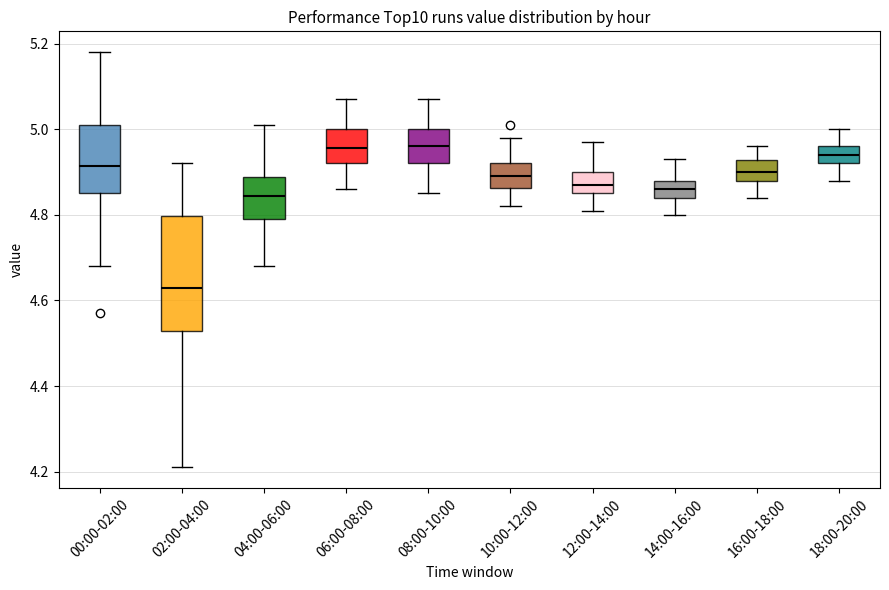

Reading left to right, read every box against the y-axis: the position of its median line, the range the box covers, and the ends of its whiskers. The values are not printed on the chart, so give them approximately, as read against the axis.

00:00-02:00: median 4.92, box 4.86 to 5.02, whiskers 4.68 to 5.18
02:00-04:00: median 4.64, box 4.52 to 4.80, whiskers 4.22 to 4.92
04:00-06:00: median 4.84, box 4.80 to 4.88, whiskers 4.68 to 5.02
06:00-08:00: median 4.96, box 4.92 to 5.00, whiskers 4.86 to 5.08
08:00-10:00: median 4.96, box 4.92 to 5.00, whiskers 4.86 to 5.08
10:00-12:00: median 4.90, box 4.86 to 4.92, whiskers 4.82 to 4.98
12:00-14:00: median 4.88, box 4.86 to 4.90, whiskers 4.82 to 4.98
14:00-16:00: median 4.86, box 4.84 to 4.88, whiskers 4.80 to 4.94
16:00-18:00: median 4.90, box 4.88 to 4.92, whiskers 4.84 to 4.96
18:00-20:00: median 4.94, box 4.92 to 4.96, whiskers 4.88 to 5.00